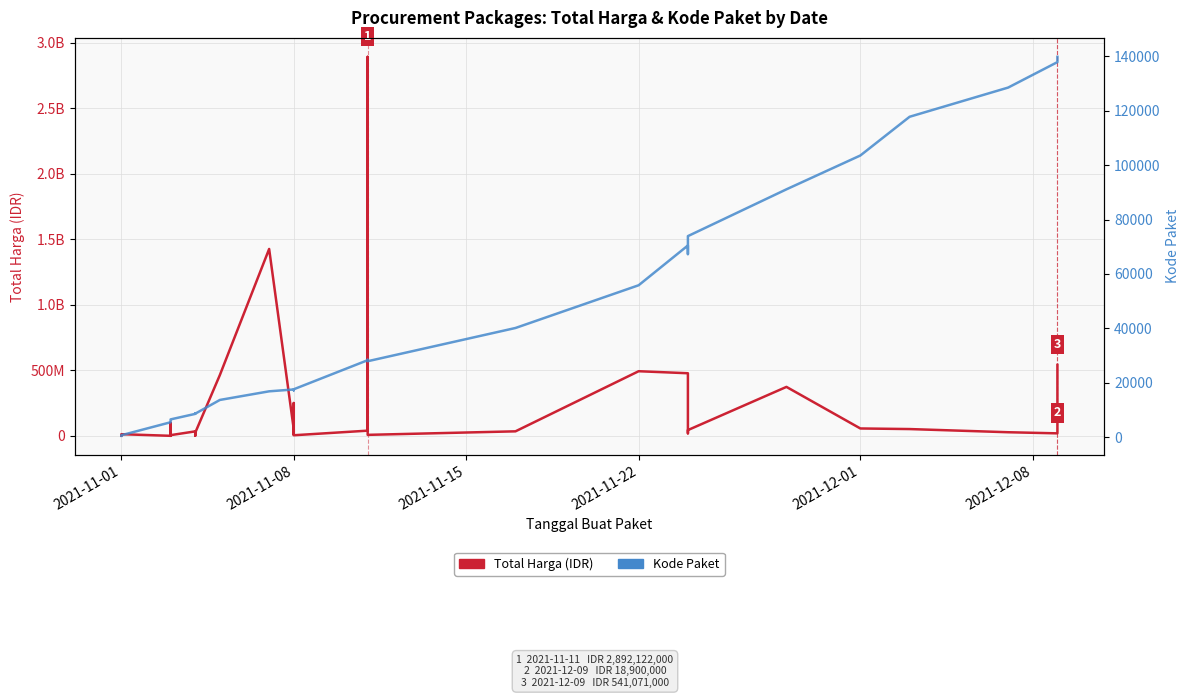

The value of Kode Paket at 2021-11-22 is 4062. True or false?

False